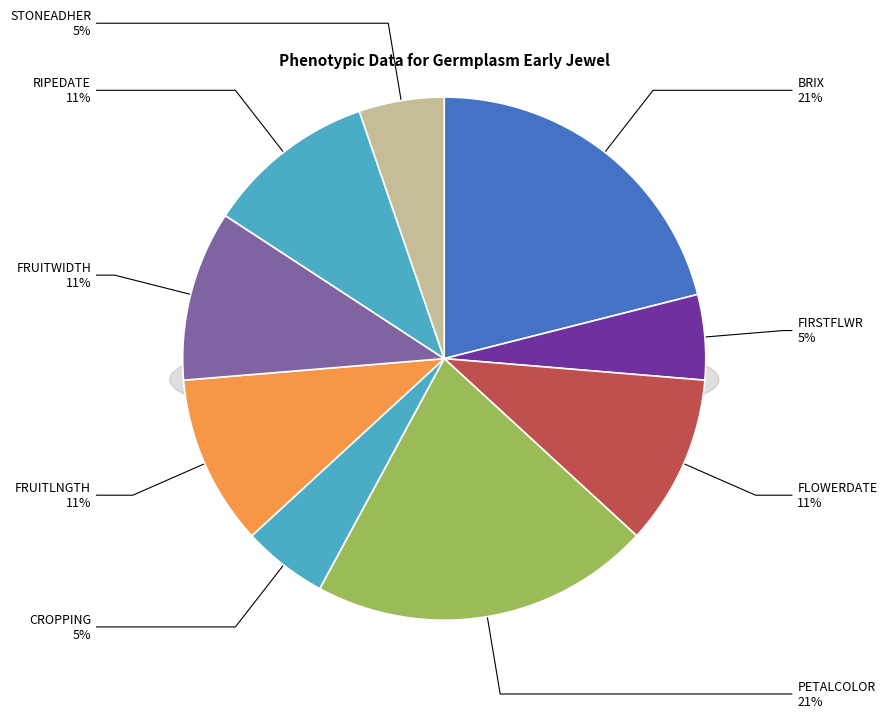

To the nearest percent, what portion does RIPEDATE represent?

11%